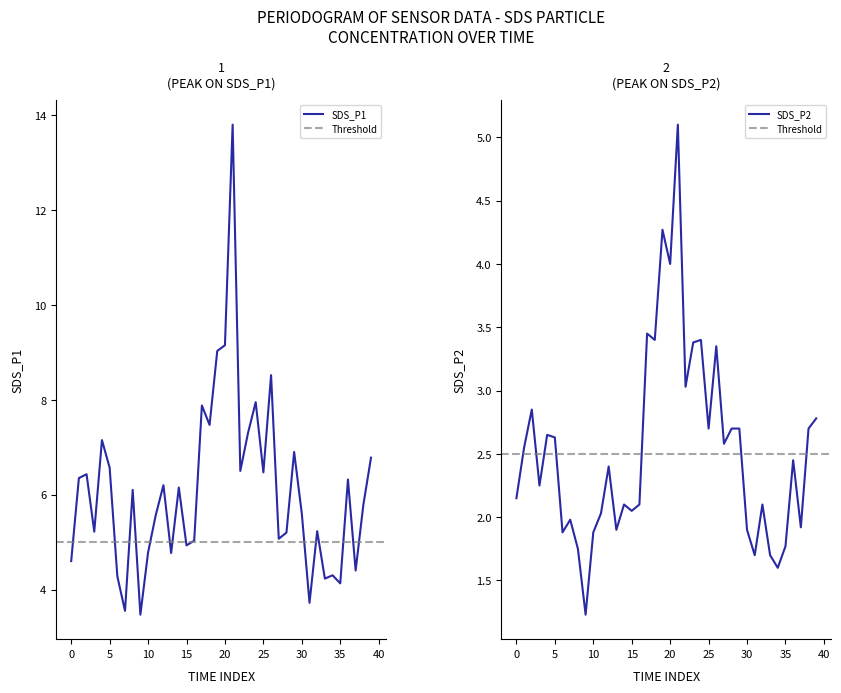

The SDS_P2 series shows 1.7 at 05:37. True or false?

True